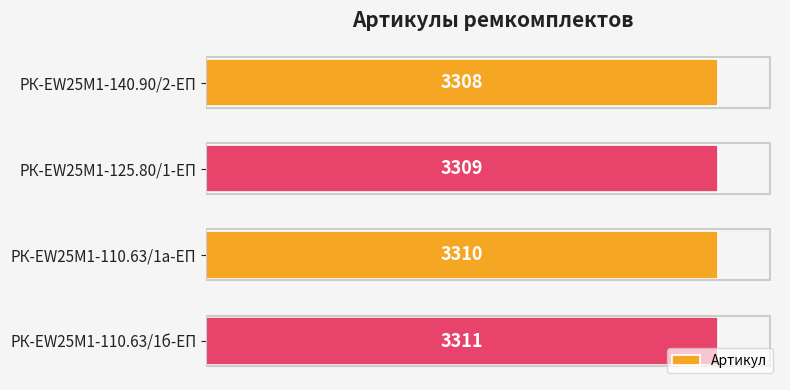

How many bars are there in total?

4